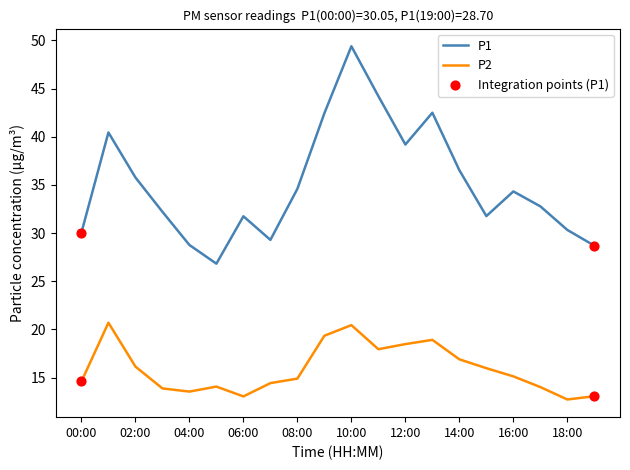

Rank the series by their average value, from highest to lowest.

P1, P2